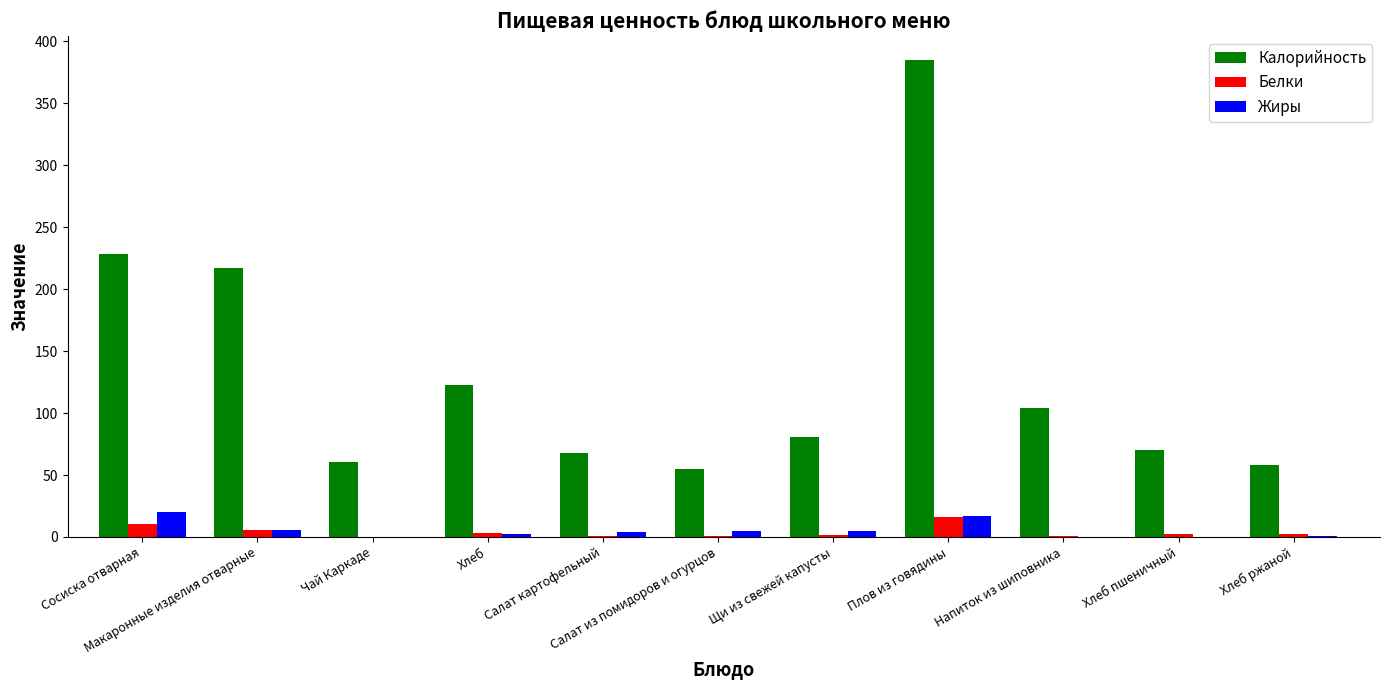

The value of Жиры at Сосиска отварная is 19.8. True or false?

True